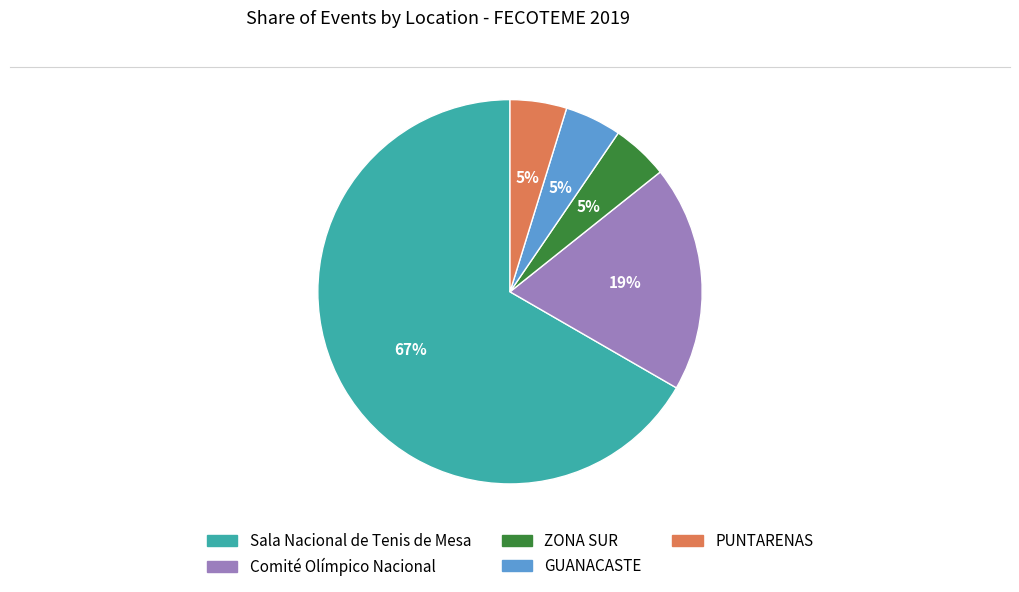

What percentage is the PUNTARENAS slice, to the nearest percent?

5%